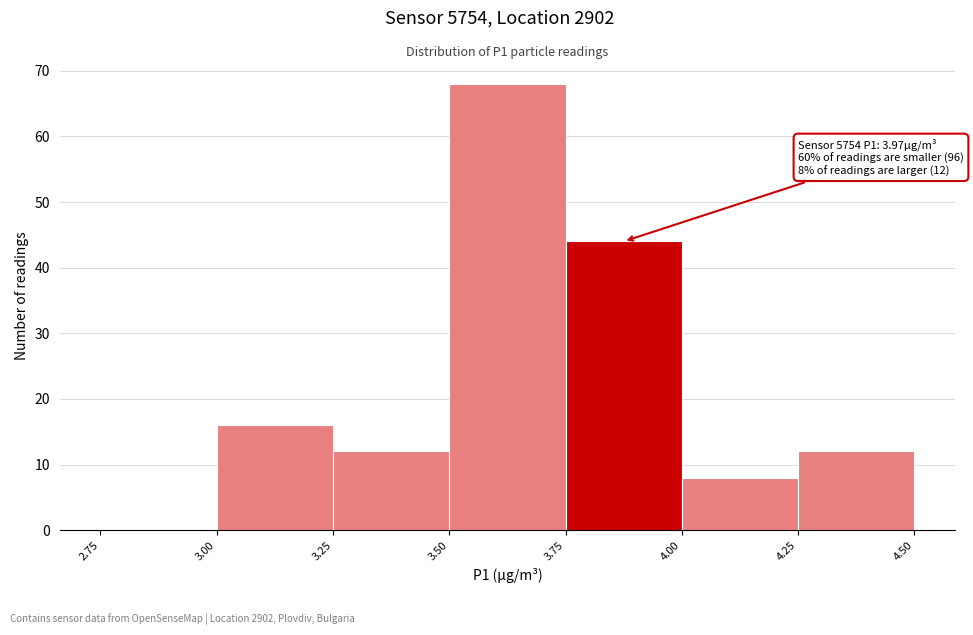

Which range on the x-axis has the tallest bar?

3.50 to 3.75